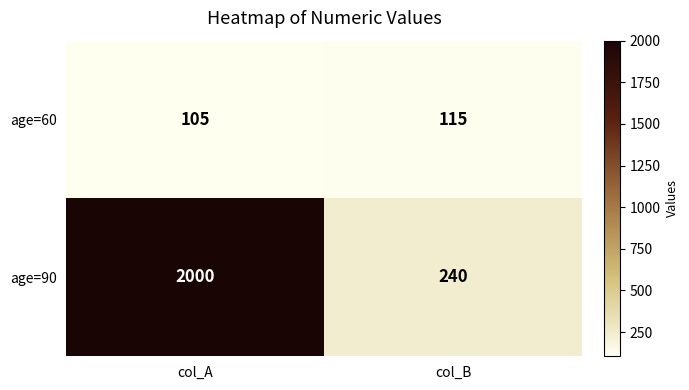

Is it true that age=60 equals 158 at col_A?

False